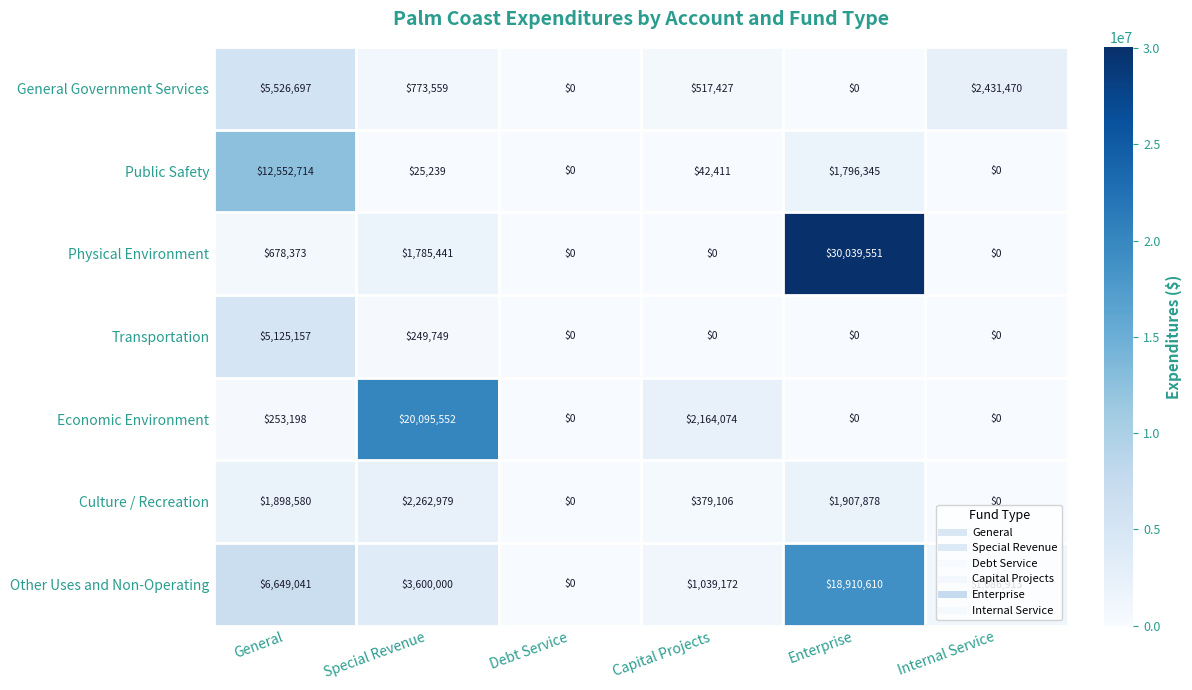

The value of Economic Environment at Debt Service is -11502224. True or false?

False